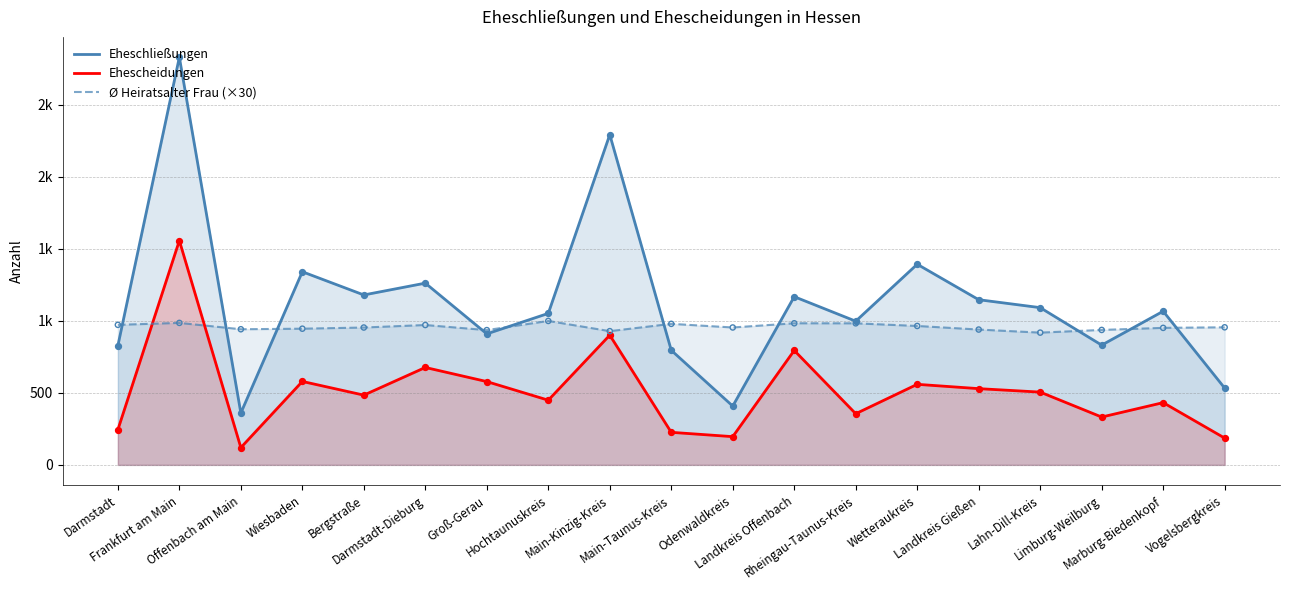

Is the value of Ø Heiratsalter Frau (×30) at Wetteraukreis greater than the value of Ehescheidungen at Rheingau-Taunus-Kreis?

Yes